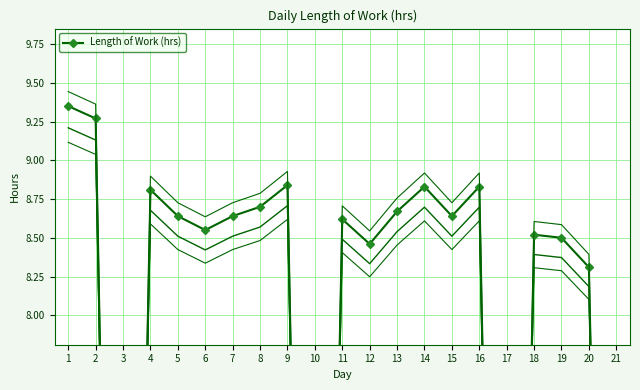

Between 21 and 1, which is larger?

1